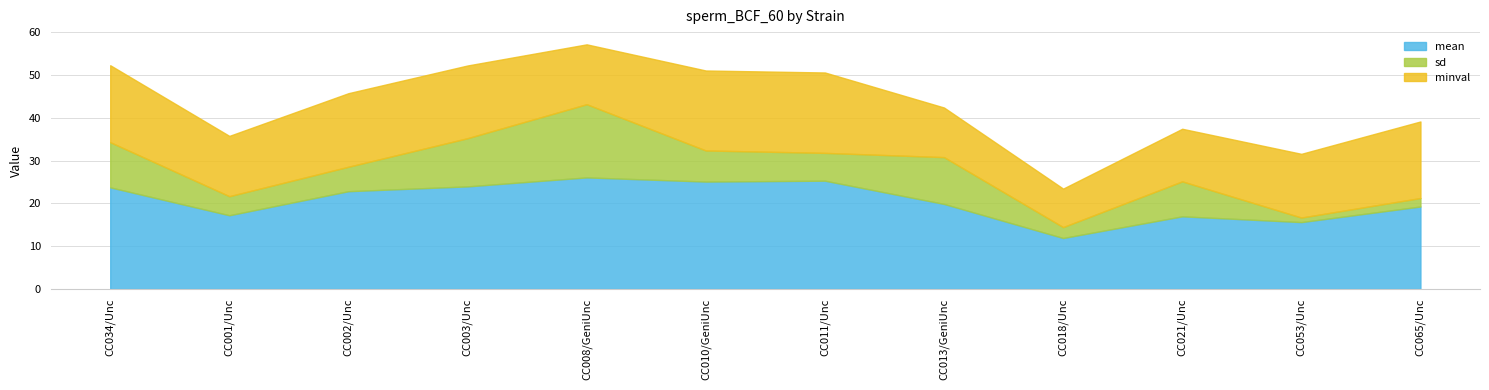

Reading left to right, extract all data points from this chart.

mean: CC034/Unc=23.8	CC001/Unc=17.2	CC002/Unc=22.9	CC003/Unc=24.0	CC008/GeniUnc=26.1	CC010/GeniUnc=25.1	CC011/Unc=25.3	CC013/GeniUnc=19.9	CC018/Unc=11.9	CC021/Unc=17.0	CC053/Unc=15.7	CC065/Unc=19.3
sd: CC034/Unc=10.6	CC001/Unc=4.5	CC002/Unc=5.7	CC003/Unc=11.3	CC008/GeniUnc=17.1	CC010/GeniUnc=7.3	CC011/Unc=6.5	CC013/GeniUnc=10.9	CC018/Unc=2.5	CC021/Unc=8.2	CC053/Unc=1.1	CC065/Unc=2.0
minval: CC034/Unc=18.0	CC001/Unc=14.1	CC002/Unc=17.2	CC003/Unc=17.0	CC008/GeniUnc=14.0	CC010/GeniUnc=18.7	CC011/Unc=18.8	CC013/GeniUnc=11.6	CC018/Unc=9.0	CC021/Unc=12.3	CC053/Unc=14.9	CC065/Unc=17.9